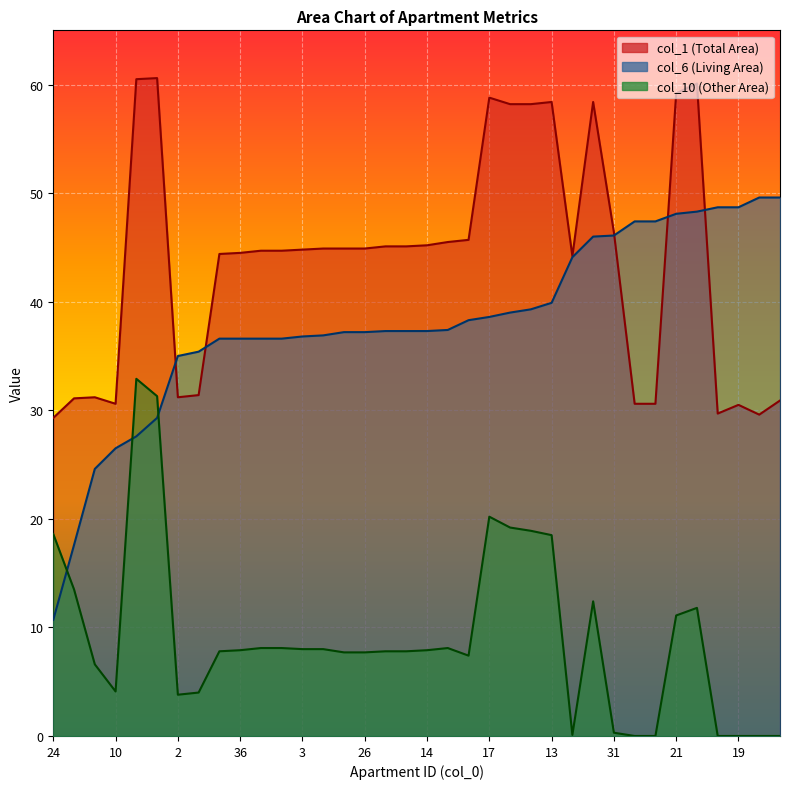

Which series has the largest total across all categories?

col_1